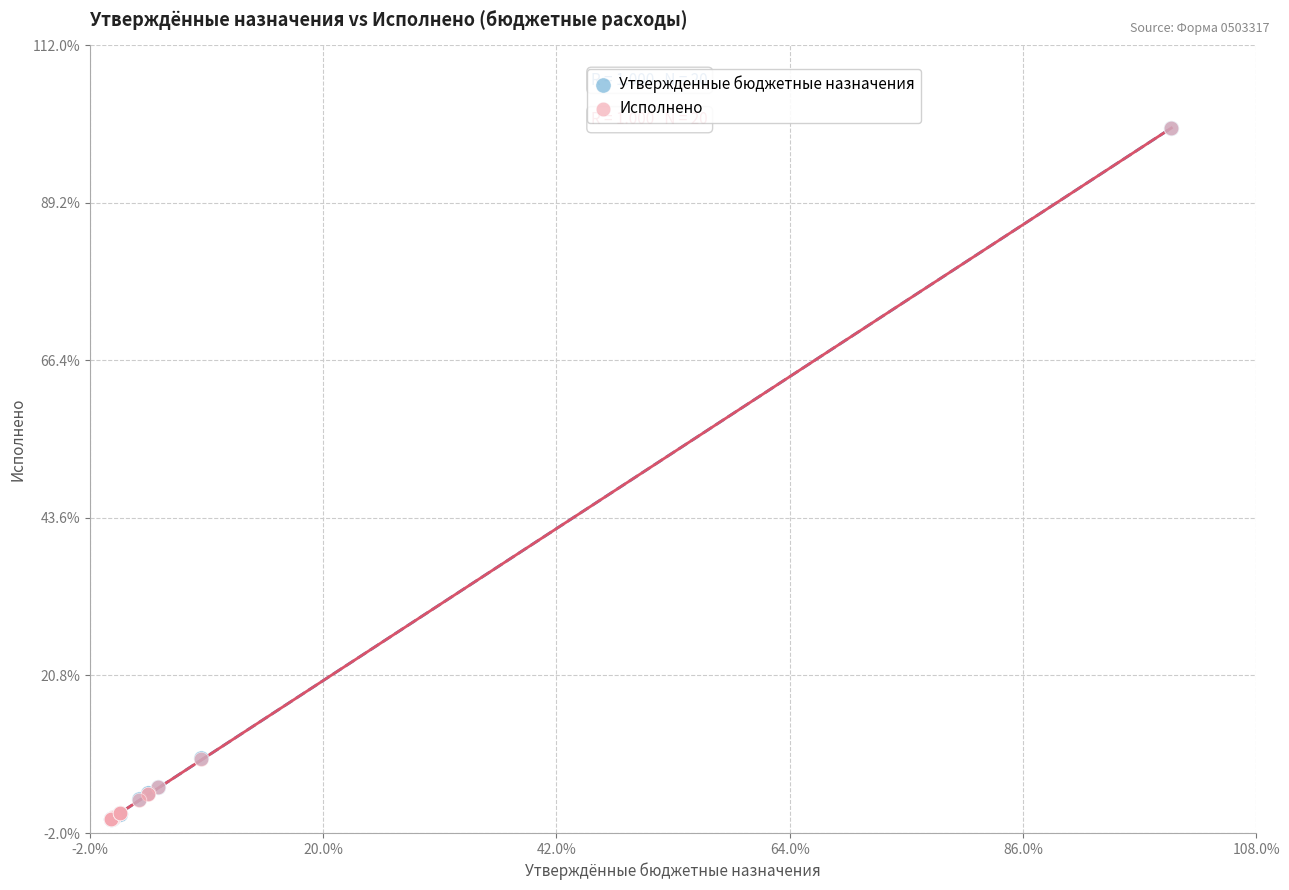

Which series has the widest spread of Y values?

Утвержденные бюджетные назначения